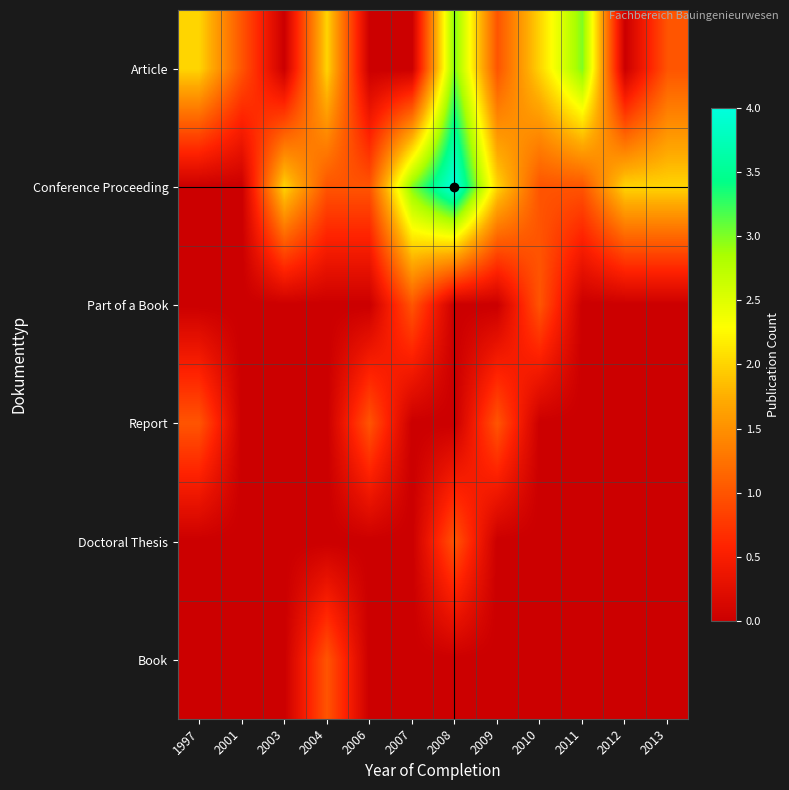

Reading left to right, what are all the values shown in this chart?

Article: 1997=2	2001=1	2003=0	2004=2	2006=0	2007=0	2008=3	2009=1	2010=2	2011=3	2012=0	2013=1
Conference Proceeding: 1997=0	2001=0	2003=2	2004=1	2006=1	2007=3	2008=4	2009=2	2010=1	2011=1	2012=2	2013=2
Part of a Book: 1997=0	2001=0	2003=0	2004=0	2006=0	2007=1	2008=0	2009=0	2010=1	2011=0	2012=0	2013=0
Report: 1997=1	2001=0	2003=0	2004=0	2006=1	2007=0	2008=0	2009=1	2010=0	2011=0	2012=0	2013=0
Doctoral Thesis: 1997=0	2001=0	2003=0	2004=0	2006=0	2007=0	2008=1	2009=0	2010=0	2011=0	2012=0	2013=0
Book: 1997=0	2001=0	2003=0	2004=1	2006=0	2007=0	2008=0	2009=0	2010=0	2011=0	2012=0	2013=0